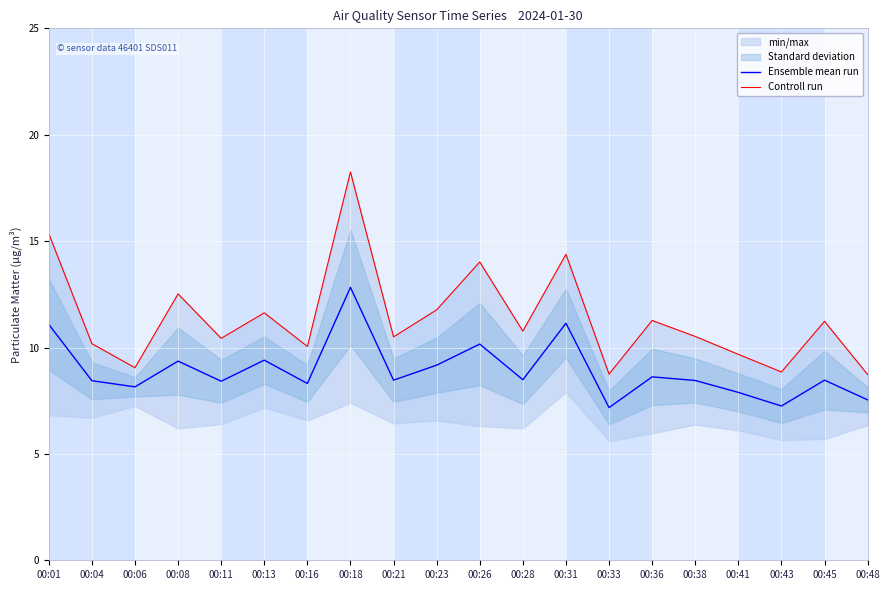

Reading left to right, extract all data points from this chart.

Ensemble mean run: 00:01=11.1	00:04=8.4	00:06=8.2	00:08=9.4	00:11=8.4	00:13=9.4	00:16=8.3	00:18=12.8	00:21=8.5	00:23=9.2	00:26=10.2	00:28=8.5	00:31=11.1	00:33=7.2	00:36=8.6	00:38=8.4	00:41=7.9	00:43=7.2	00:45=8.5	00:48=7.5
Controll run: 00:01=15.3	00:04=10.2	00:06=9.1	00:08=12.5	00:11=10.4	00:13=11.6	00:16=10.1	00:18=18.2	00:21=10.5	00:23=11.8	00:26=14.0	00:28=10.8	00:31=14.4	00:33=8.8	00:36=11.3	00:38=10.5	00:41=9.7	00:43=8.8	00:45=11.2	00:48=8.7